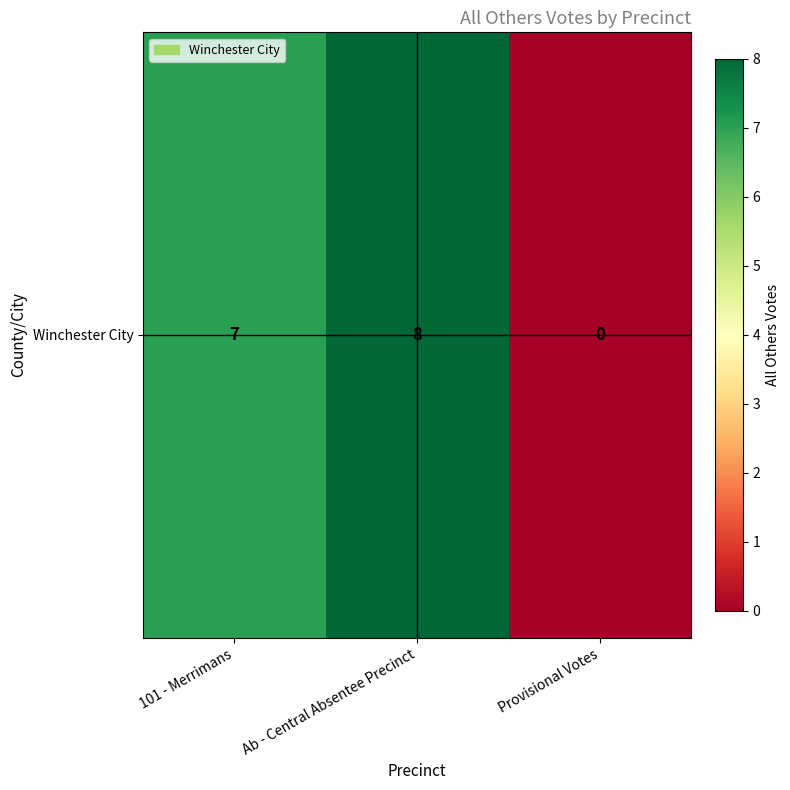

List the labels in order of value, smallest first.

Provisional Votes, 101 - Merrimans, Ab - Central Absentee Precinct